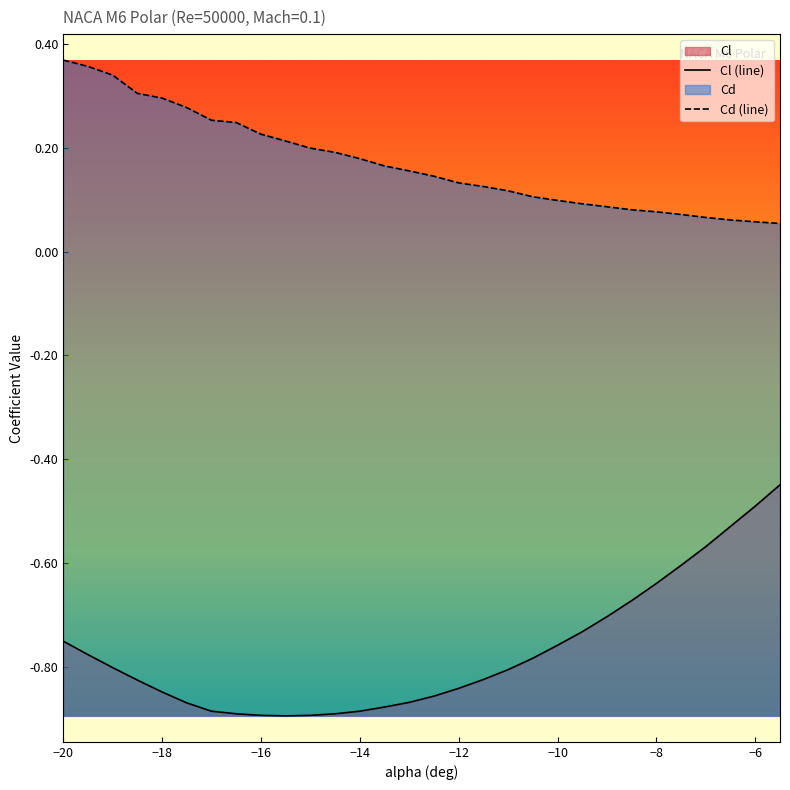

How many lines are shown in the chart?

2